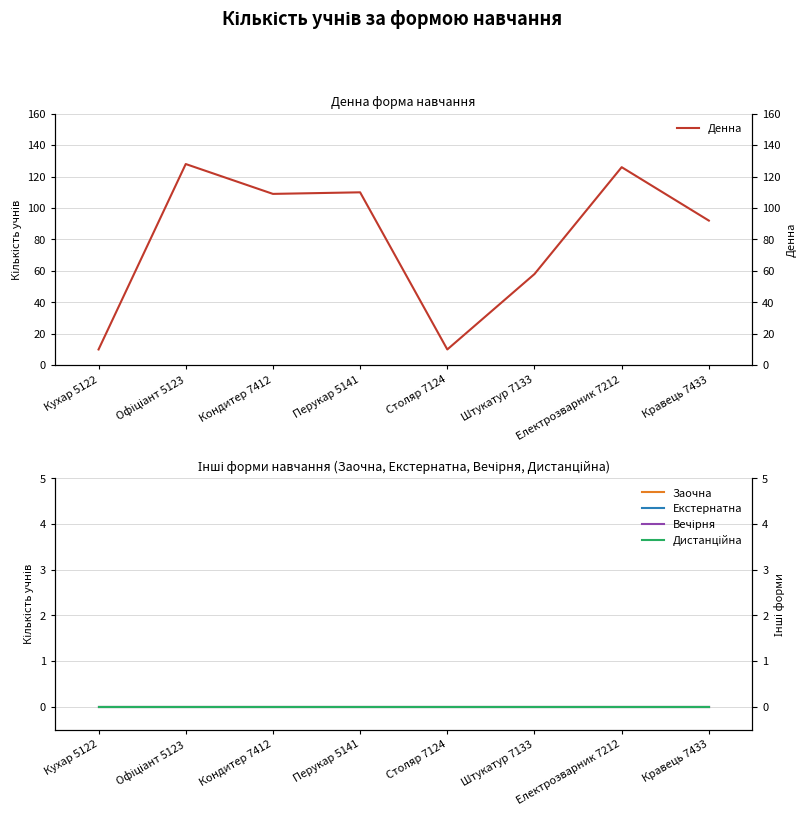

How many distinct data groups are displayed?

5